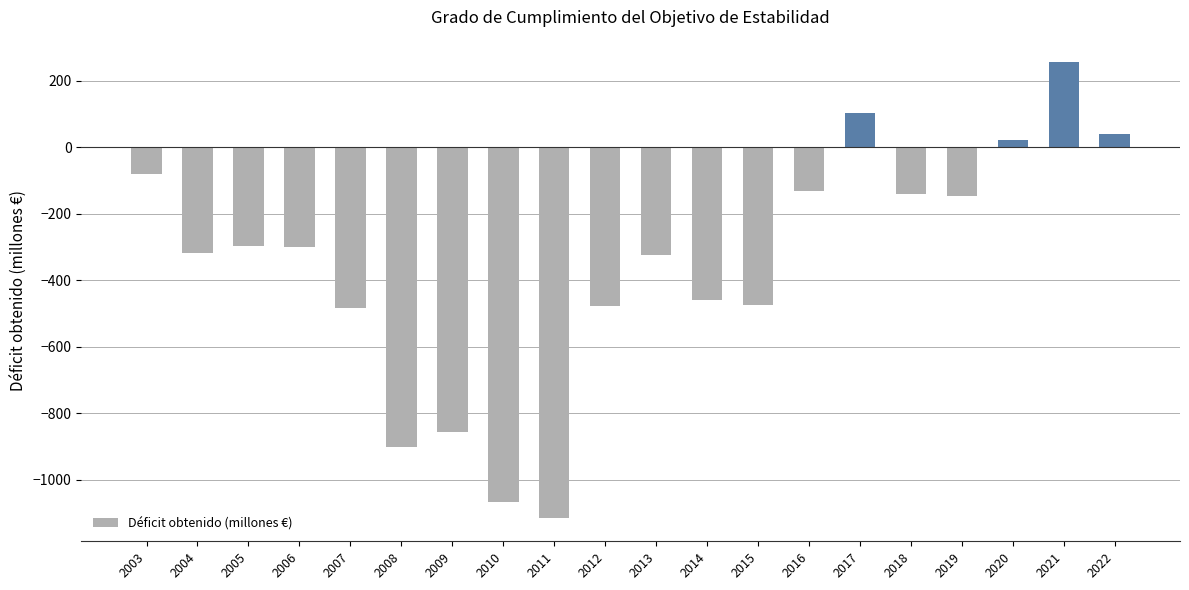

Where does the data first go above -301?

2003